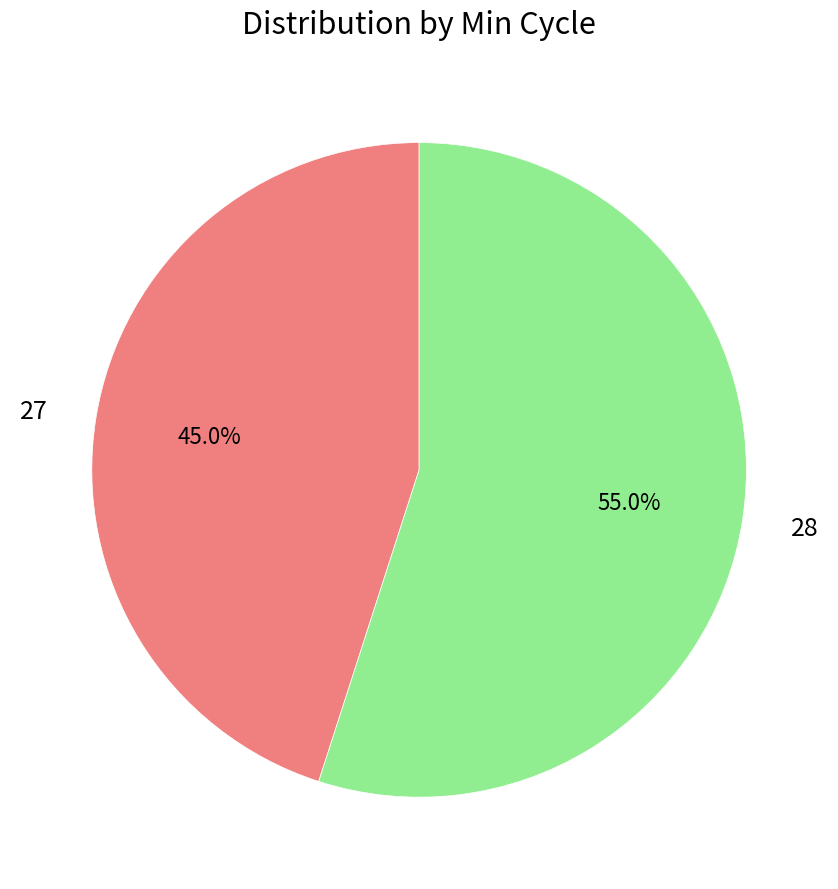

Is there a majority slice in this chart?

No